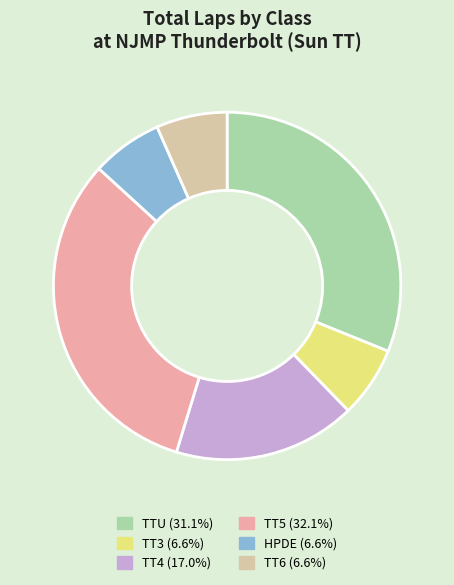

Is there a majority slice in this chart?

No